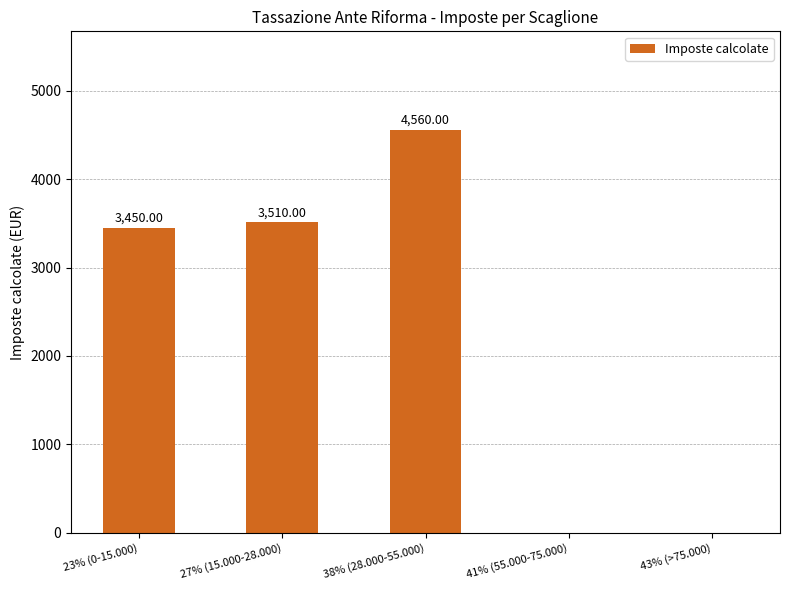

What is the sum of all values?

11520